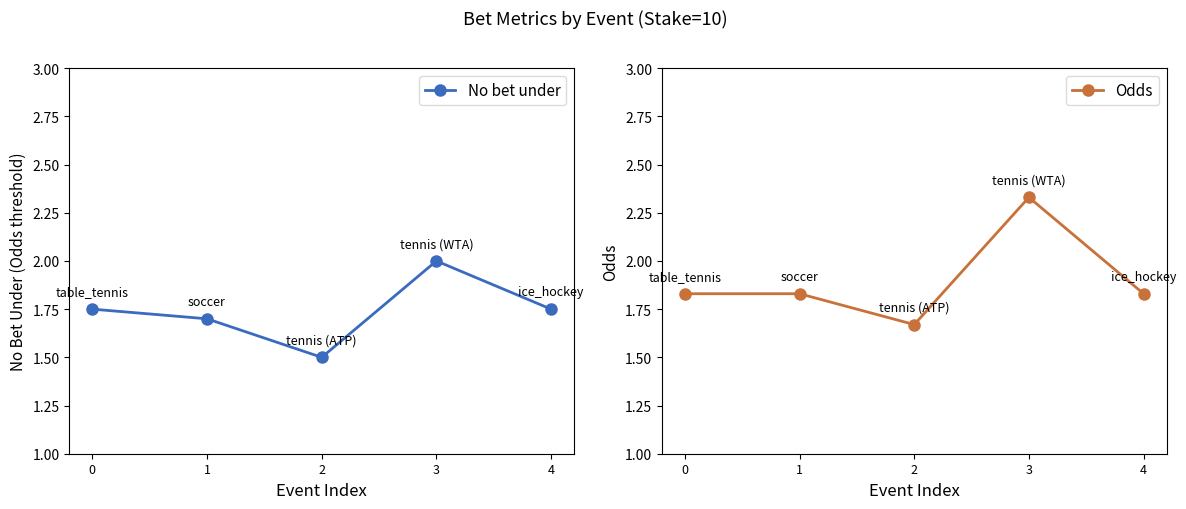

At 0, list the series in order from largest to smallest.

Odds, No bet under